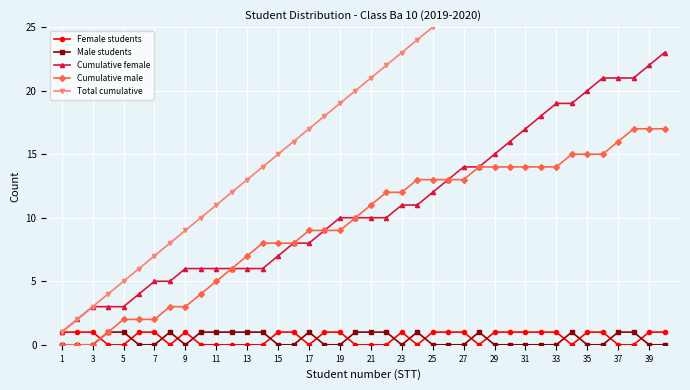

True or false: Total cumulative and Cumulative female intersect in this chart.

False